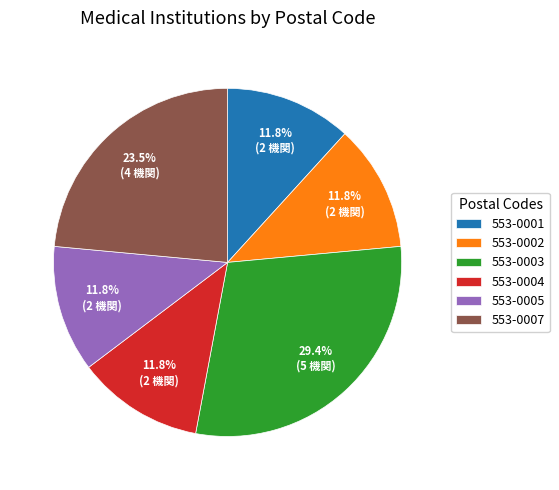

To the nearest percent, what portion does 553-0001 represent?

12%